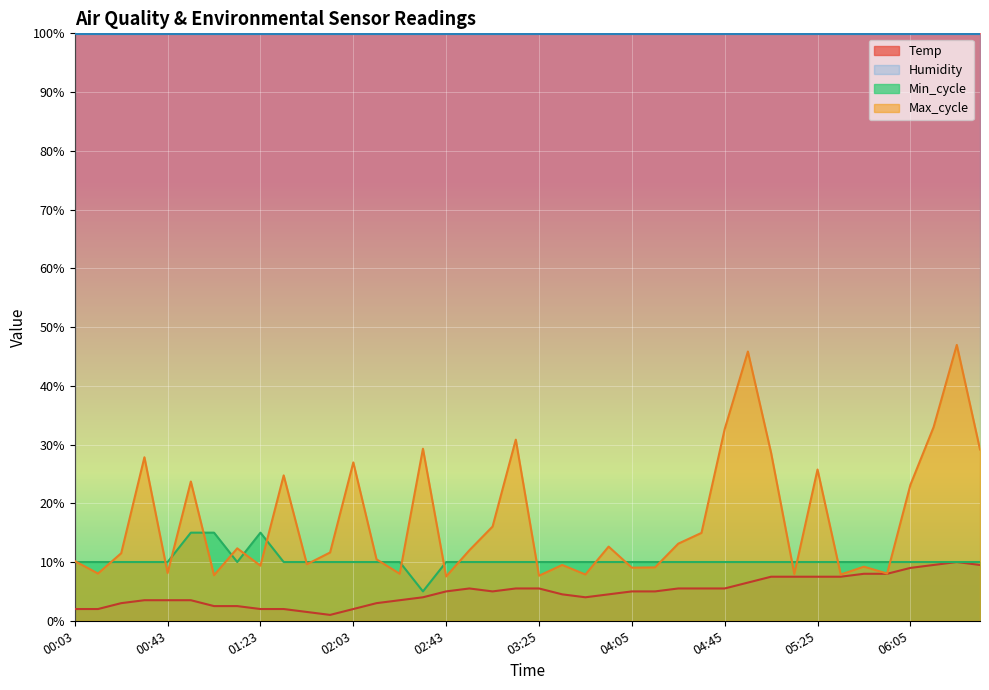

How many intersections are there between Max_cycle and Min_cycle?

22